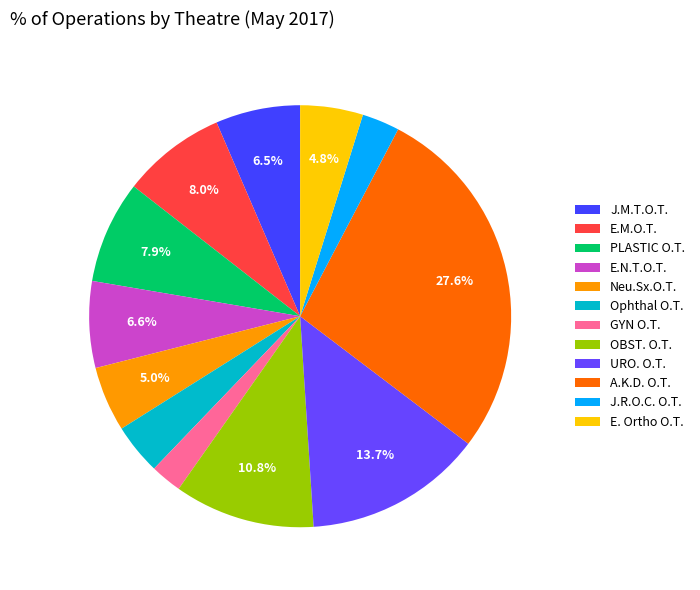

Is the sum of OBST. O.T. and Ophthal O.T. greater than half?

No